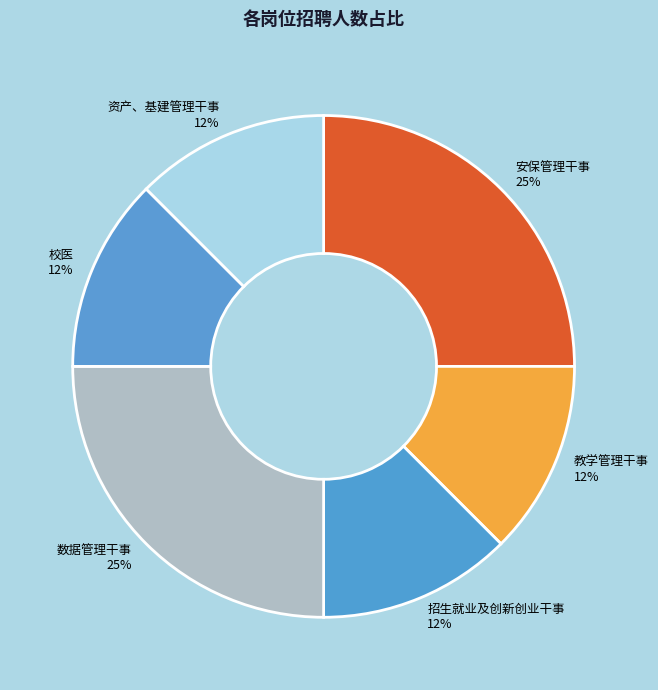

The 安保管理干事 slice represents 25% of the pie. True or false?

True